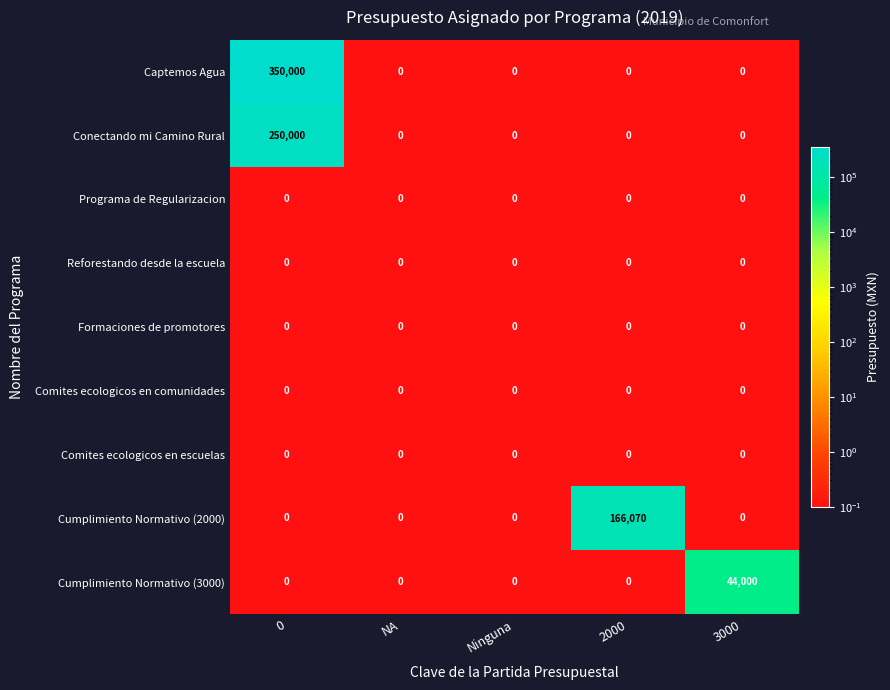

Is it true that Programa de Regularizacion equals 0 at 0?

True